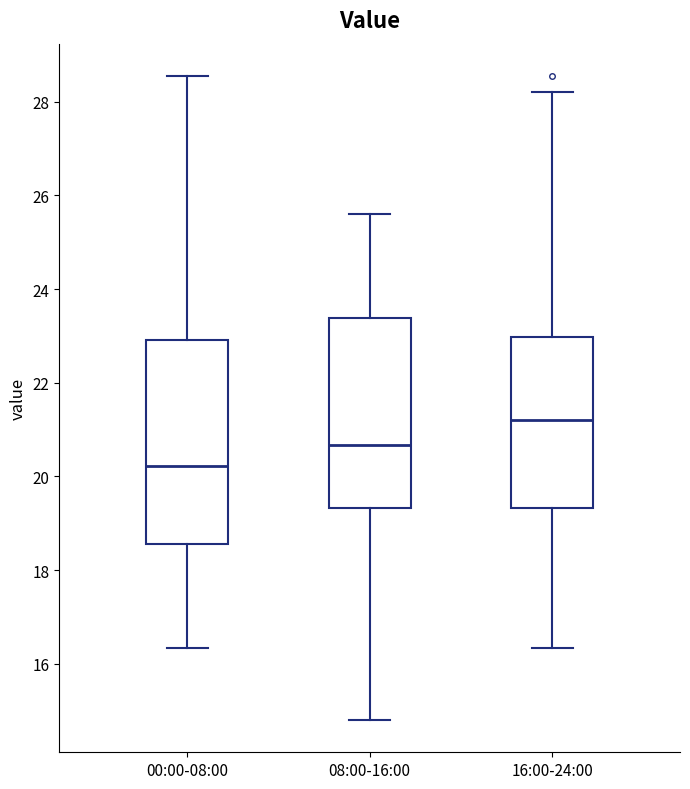

Which box has the lowest median line?

00:00-08:00